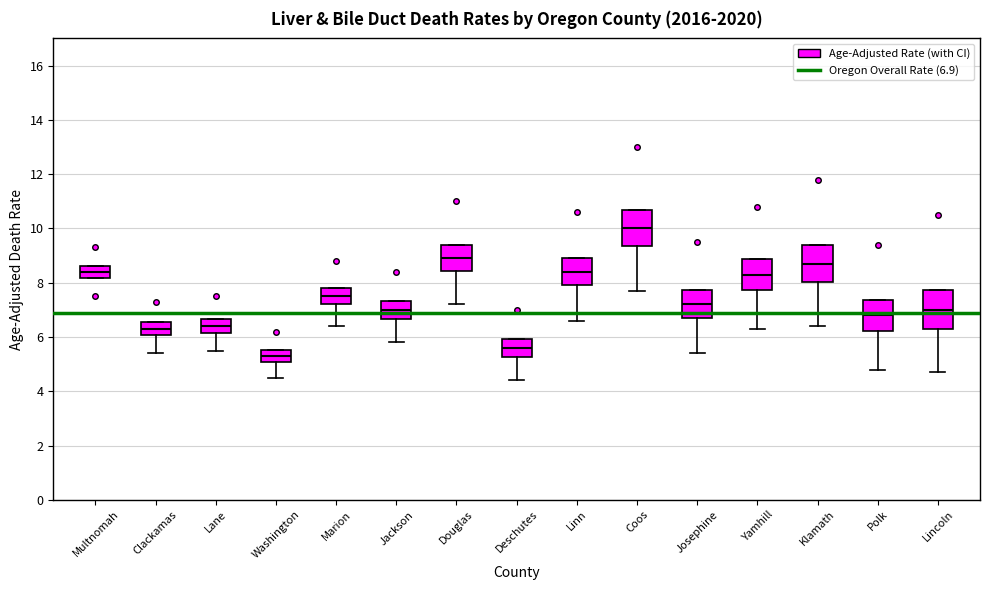

Which box has the lowest median line?

Washington